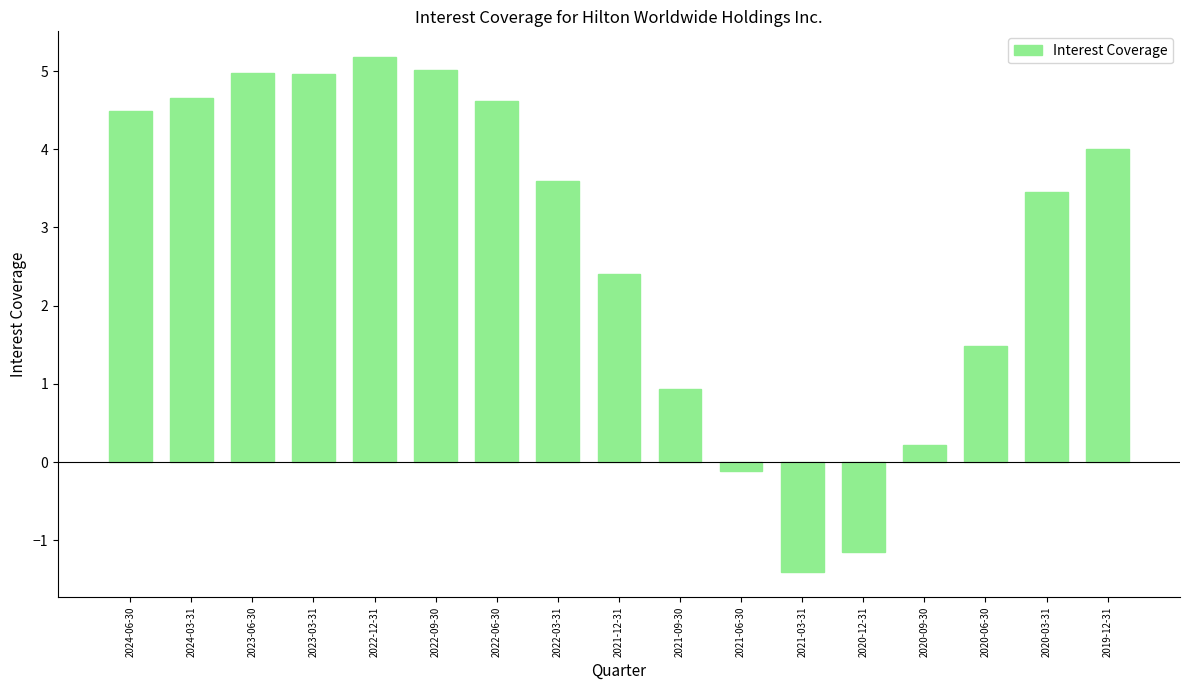

What is the maximum value shown in the chart?

5.2